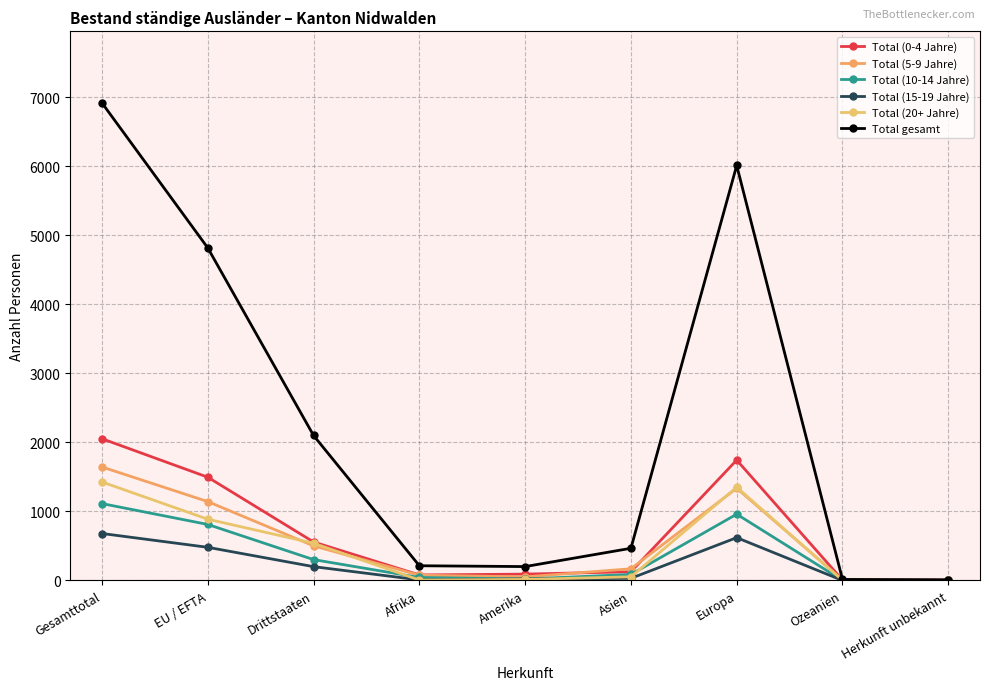

Which category has the highest value across all series?

Gesamttotal